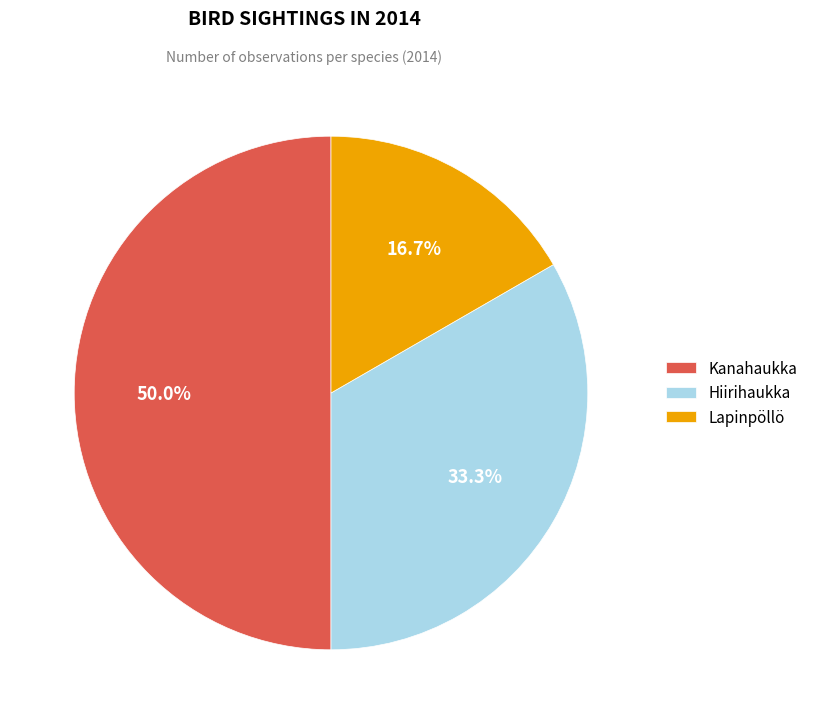

What percentage do Lapinpöllö and Hiirihaukka together represent?

50.0%